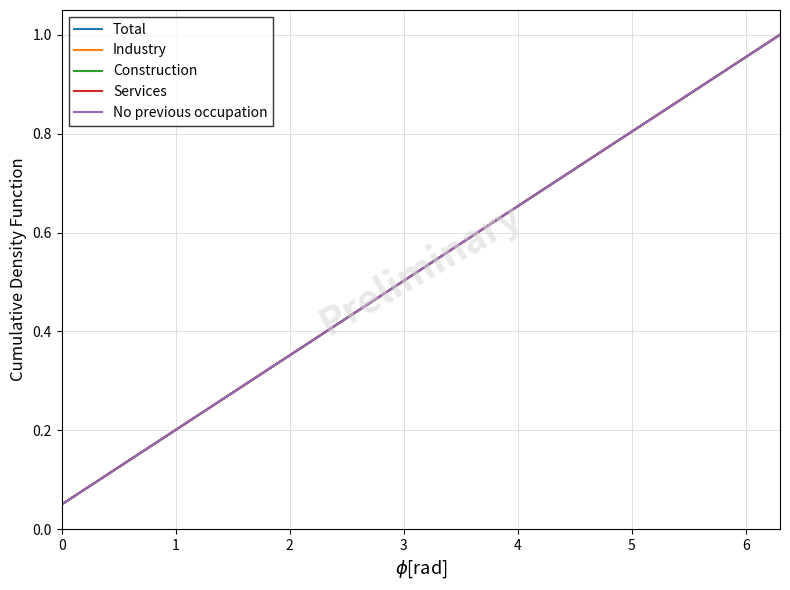

Is this an area chart (filled region under the line)?

No